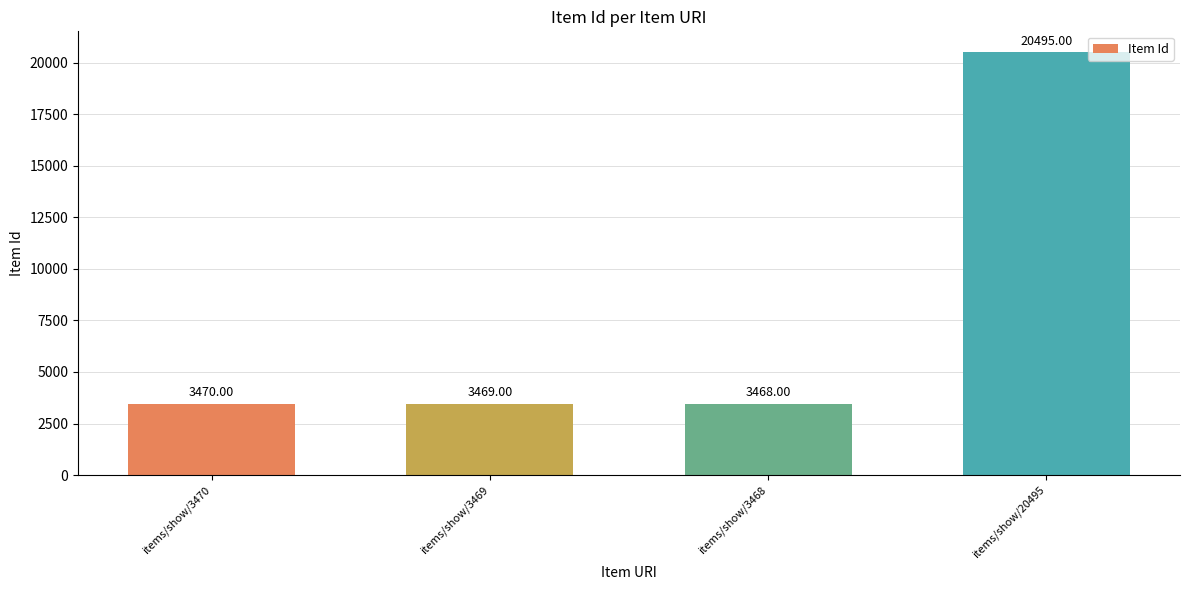

What is the average value?

7726